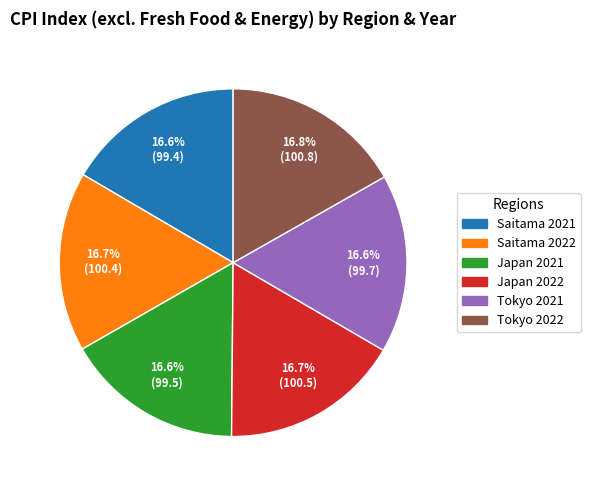

What percentage is the Tokyo 2021 slice, to the nearest percent?

17%